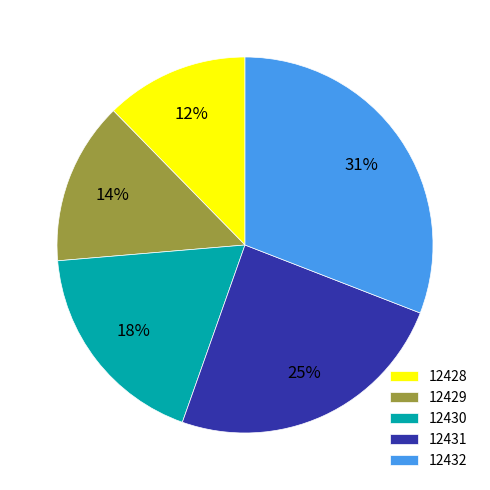

True or false: 12431 accounts for 32% of the total.

False